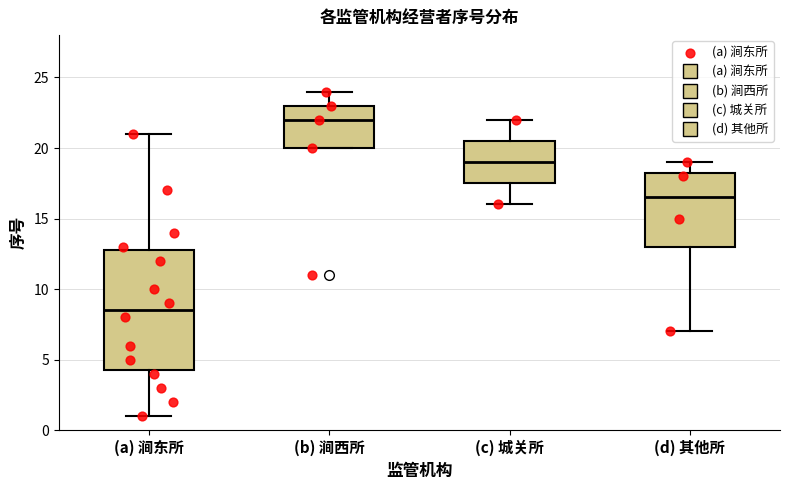

Comparing the boxes themselves (not the whiskers), which one is the tallest?

(a) 涧东所